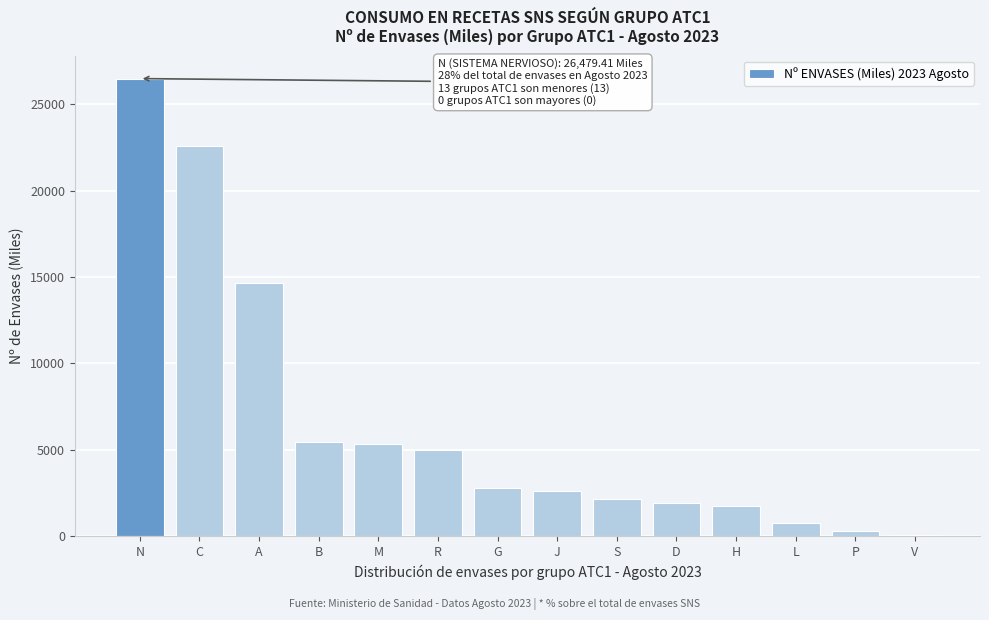

The chart shows a value of 35192.5 at C. True or false?

False